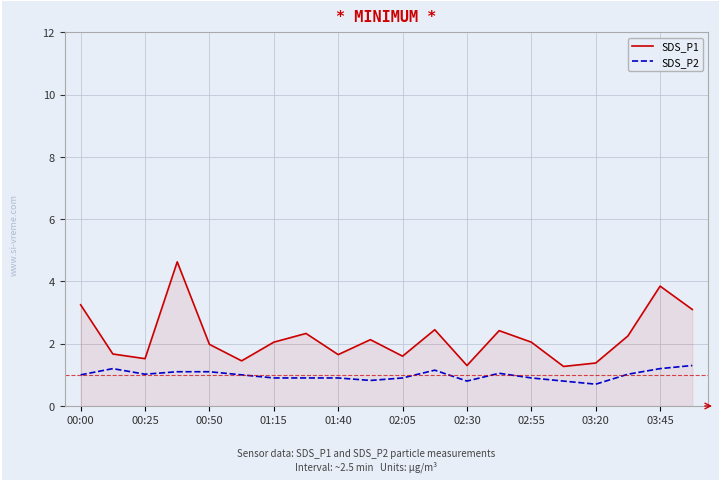

What is the maximum value shown in the chart?

4.6